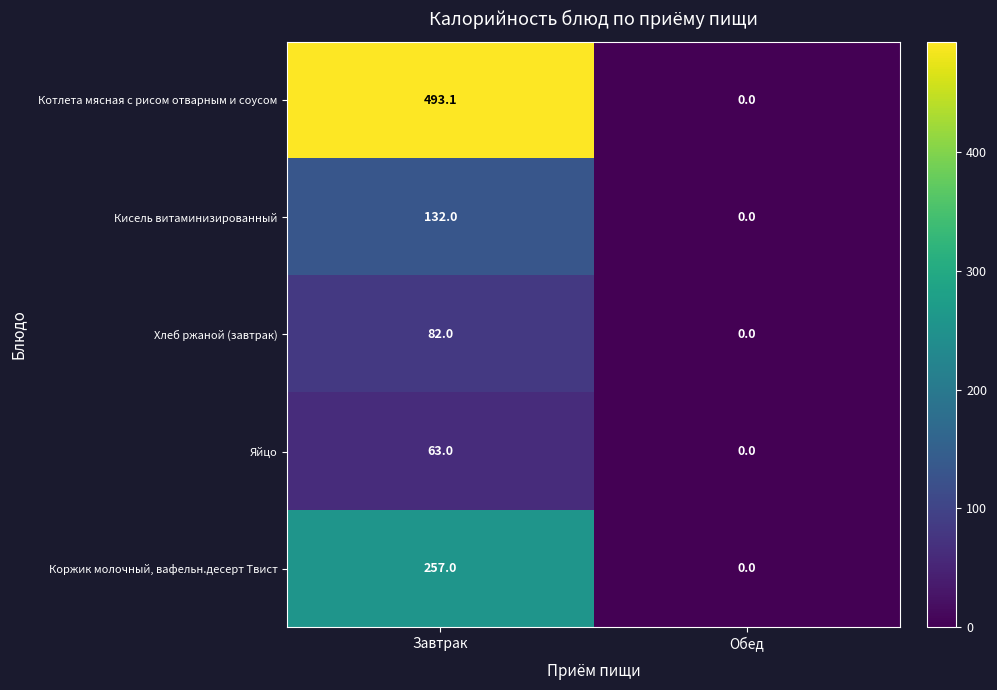

At how many categories does at least one series exceed 423?

1